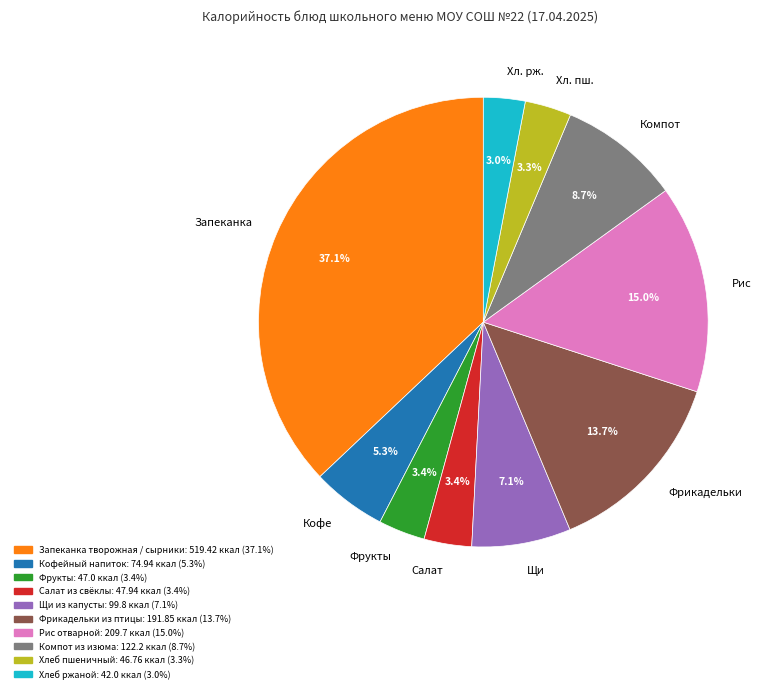

Does any single category account for the majority?

No